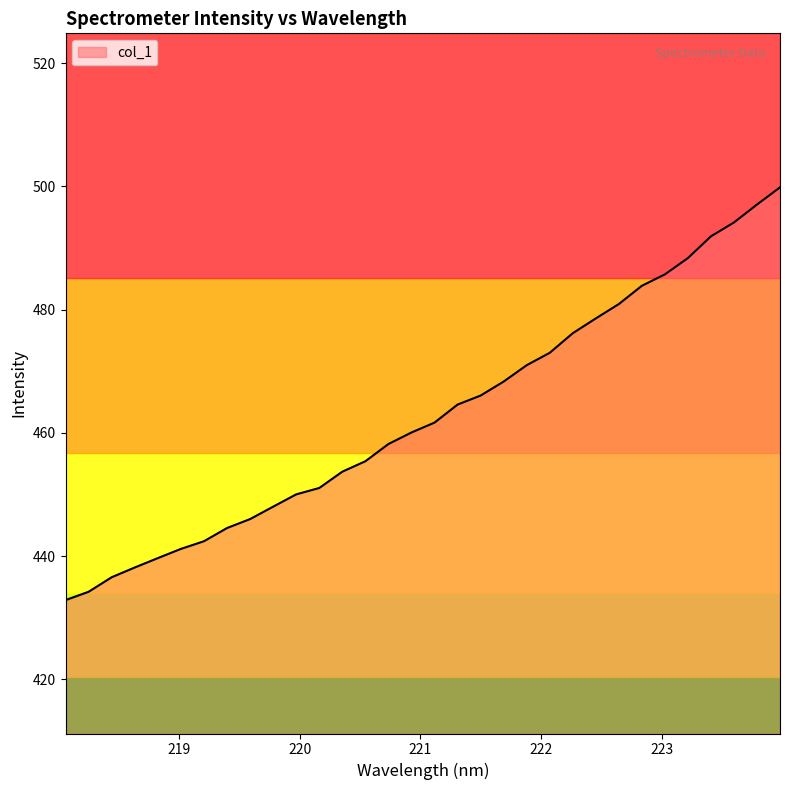

What is the difference between the maximum and minimum values?

67.0